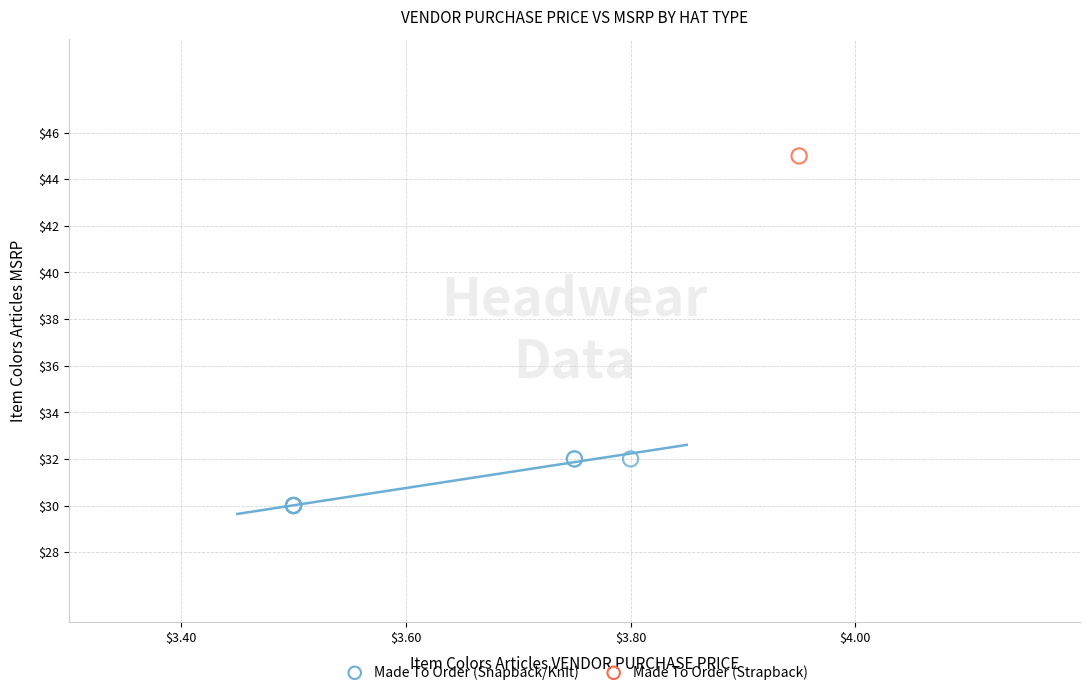

What are all the series names shown in the legend?

Made To Order (Snapback/Knit), Made To Order (Strapback)